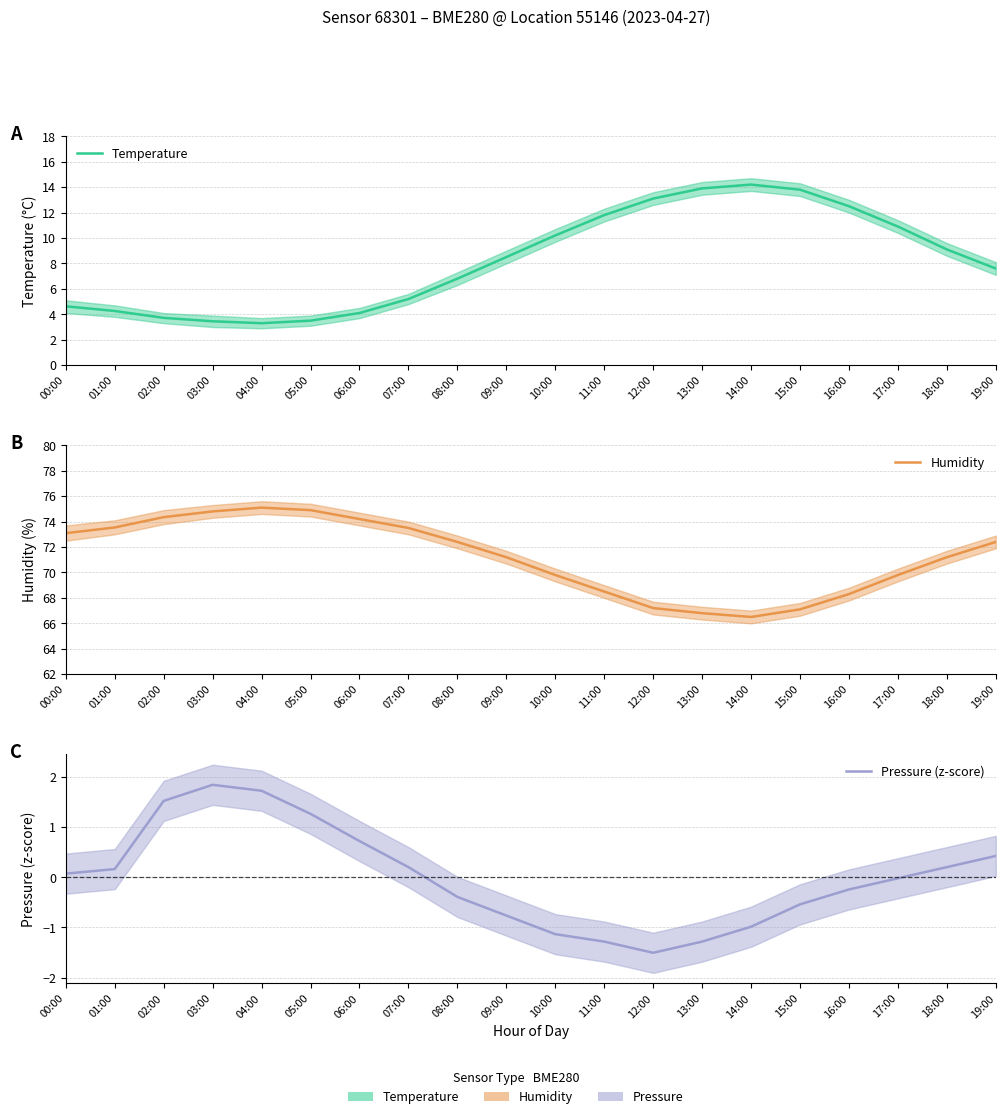

Does the chart have visible grid lines?

Yes